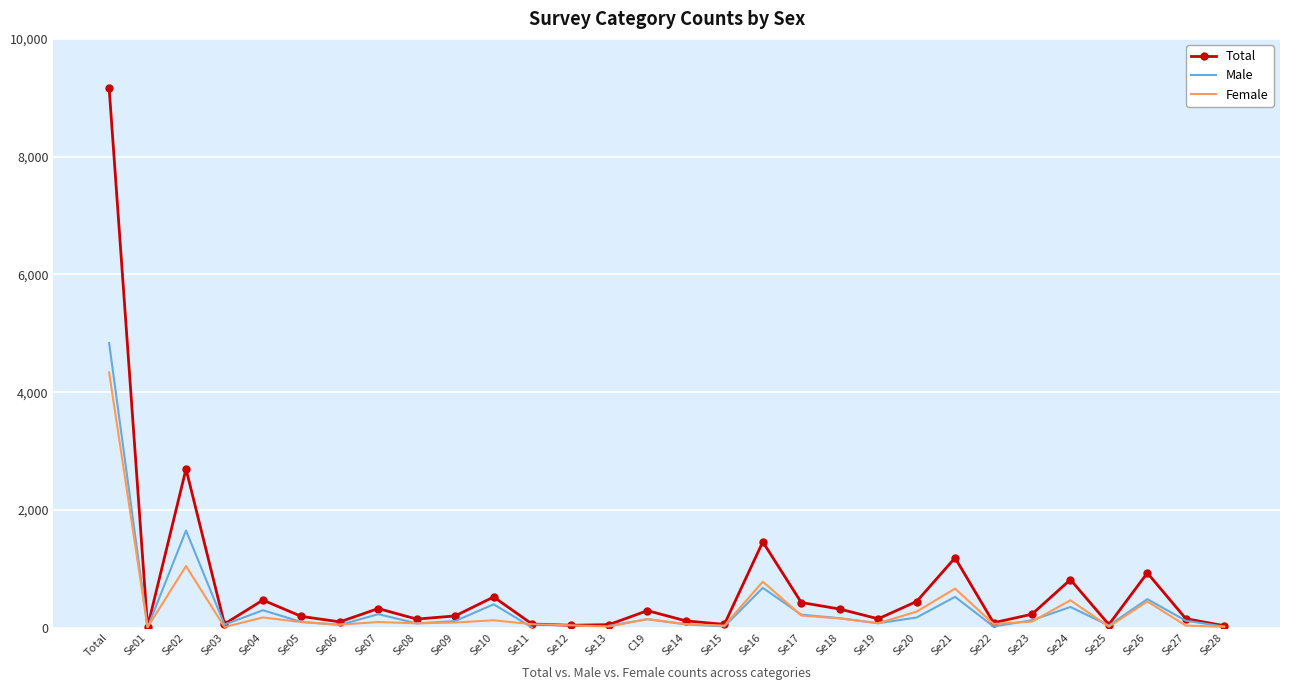

At Se08, list the series in order from smallest to largest.

Male, Female, Total